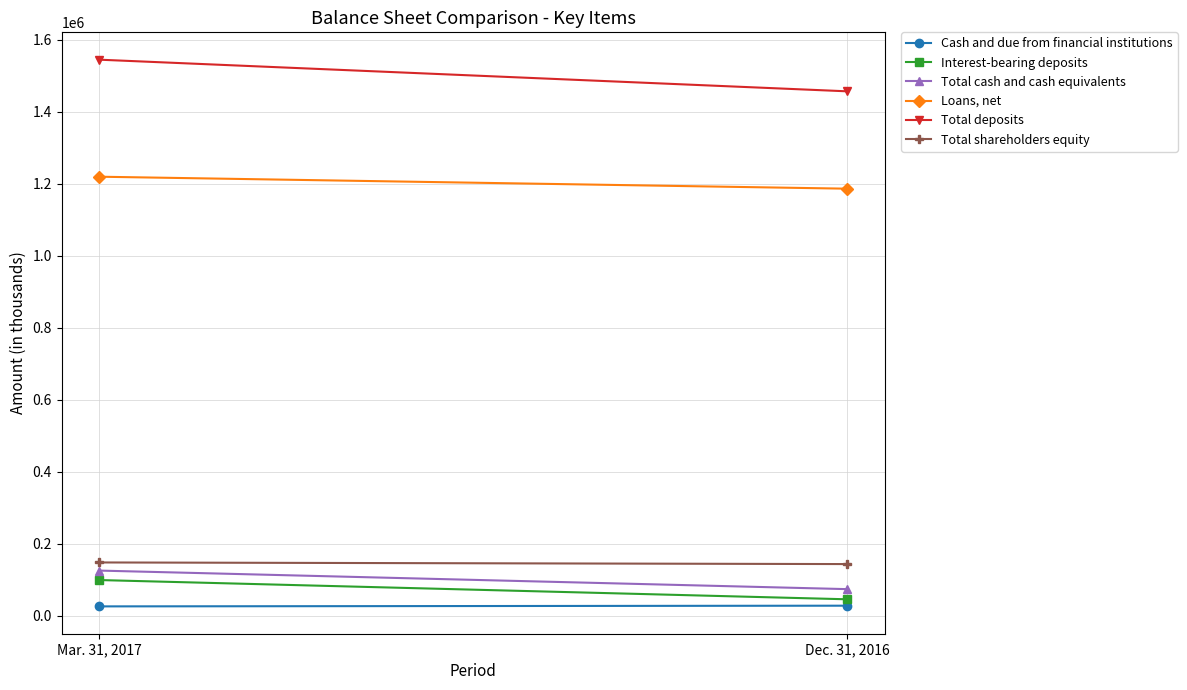

Count the Interest-bearing deposits values in the range 45957 to 99410.

2